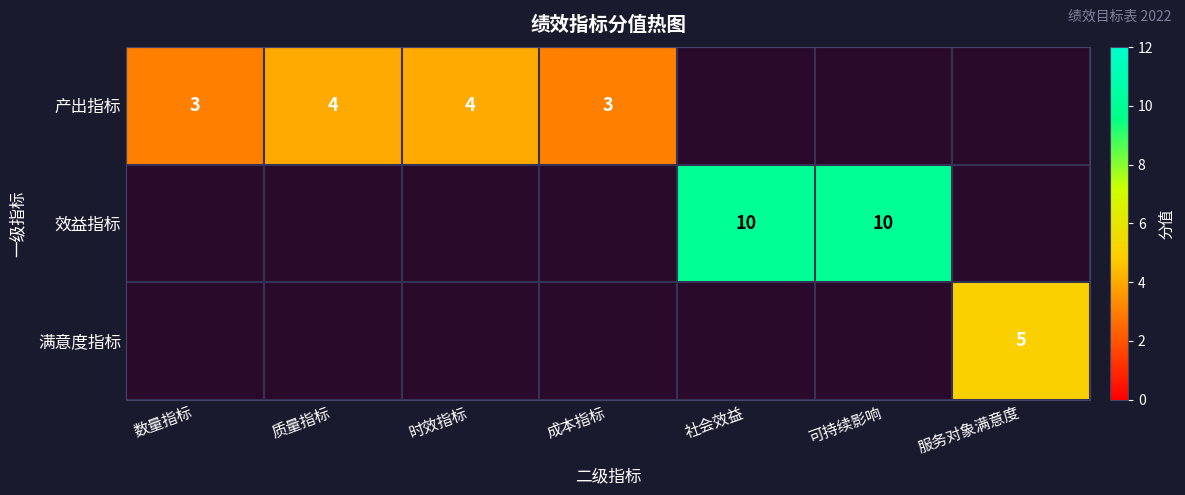

The value of 产出指标 at 成本指标 is 1. True or false?

False